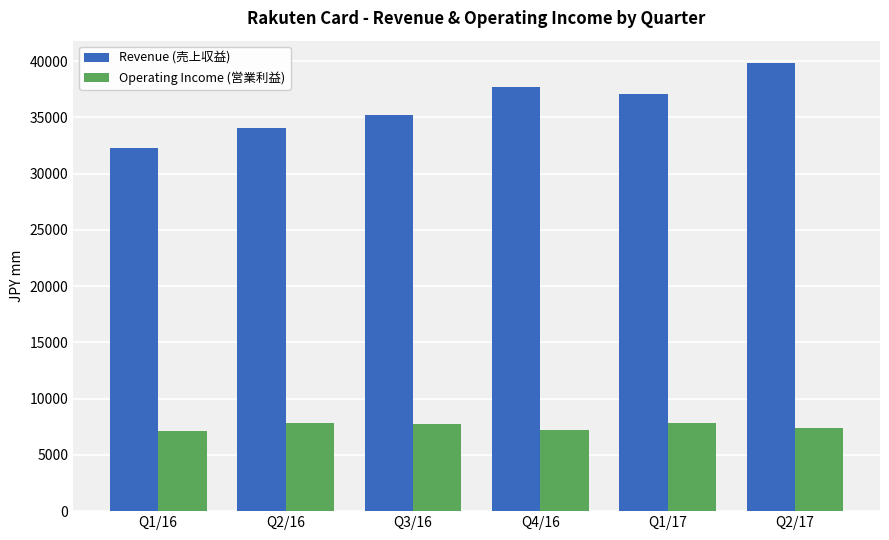

What is the label of the 3rd bar from the left?

Q3/16